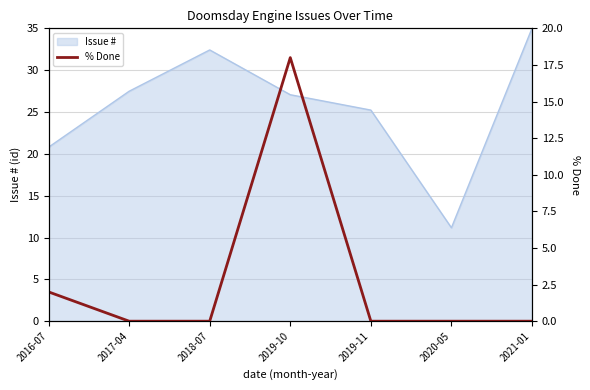

What is the label of the 3rd point from the right?

2019-11